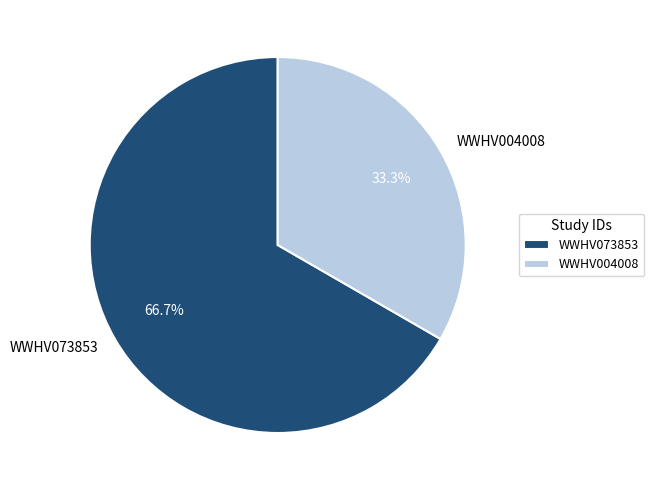

What percentage is the WWHV004008 slice, to the nearest percent?

33%